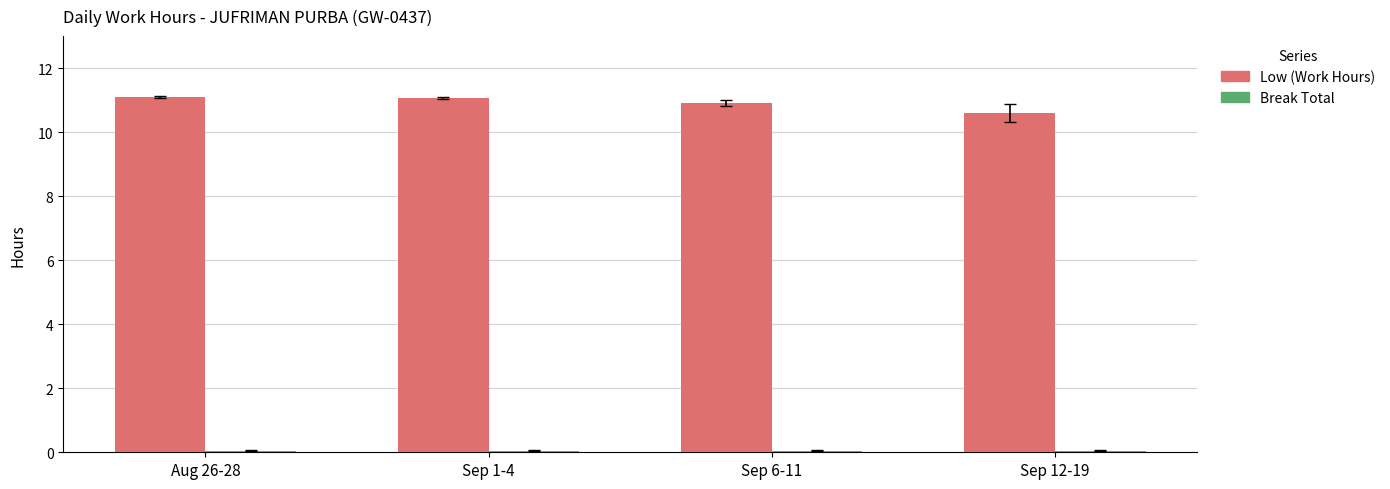

True or false: Low (Work Hours) has a value of 10.9 at Sep 6-11.

True